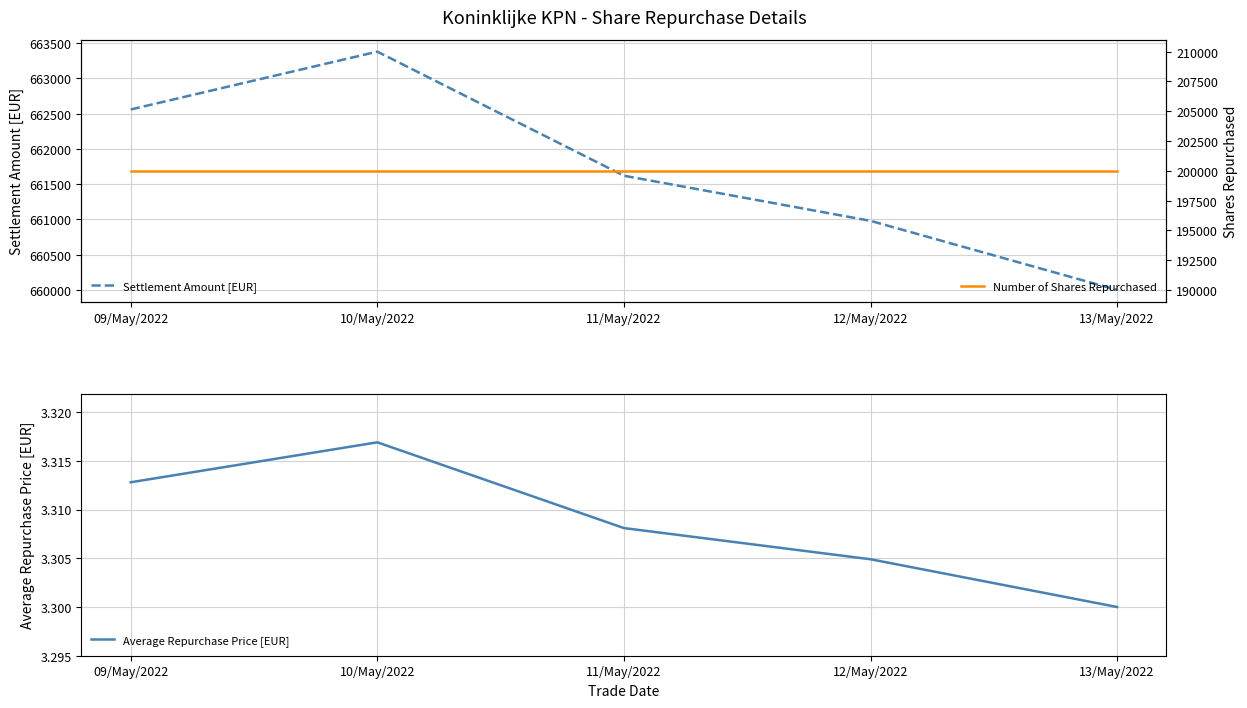

Is the value of Average Repurchase Price [EUR] at 11/May/2022 greater than the value of Number of Shares Repurchased at 10/May/2022?

No